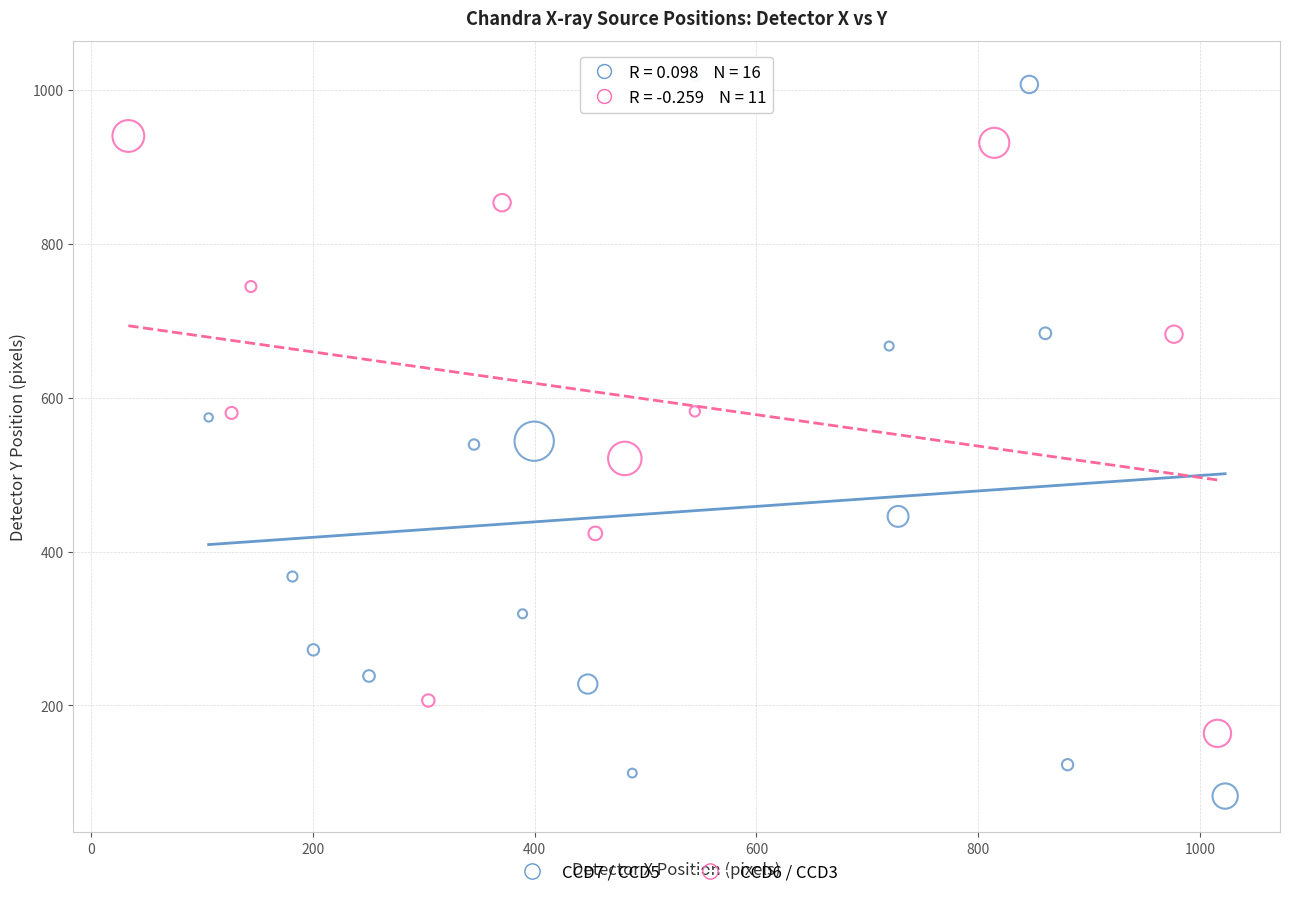

What are all the series names shown in the legend?

CCD7 / CCD5, CCD6 / CCD3